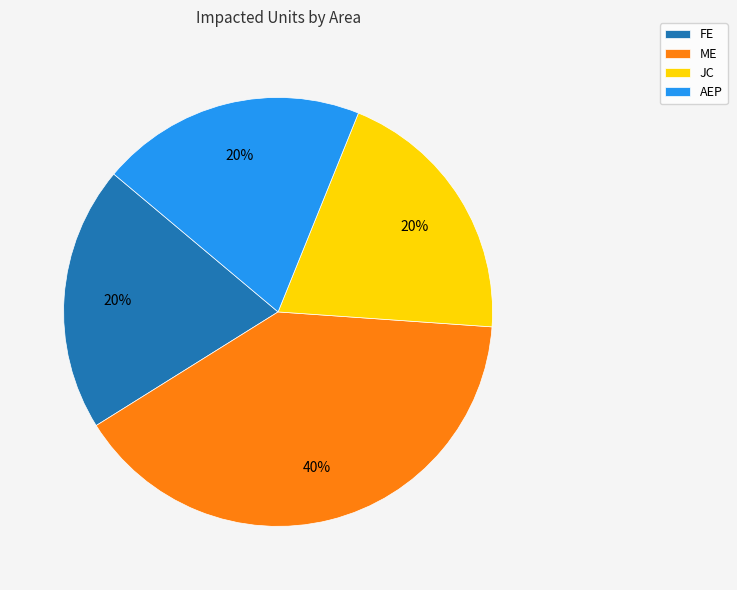

What percentage is the ME slice, to the nearest percent?

40%